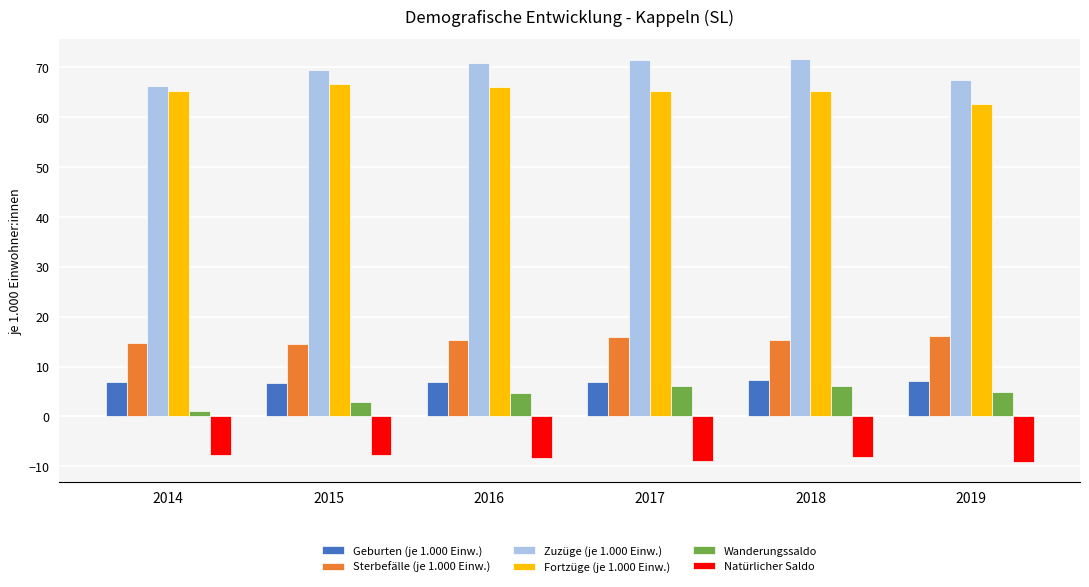

What is the difference between the maximum and minimum values in the Zuzüge (je 1.000 Einw.) series?

5.3